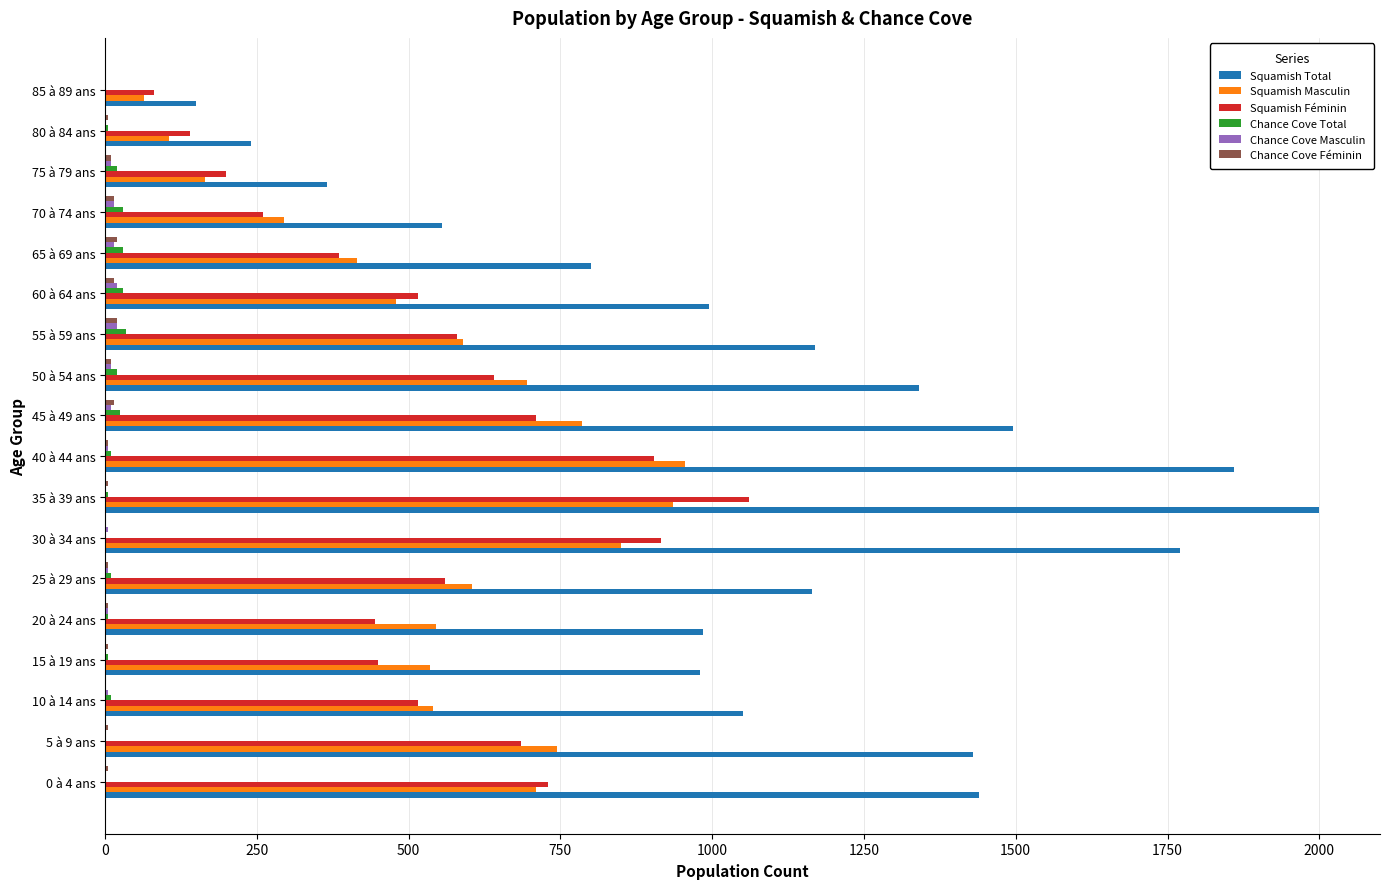

At which category is the sum across all series the highest?

35 à 39 ans